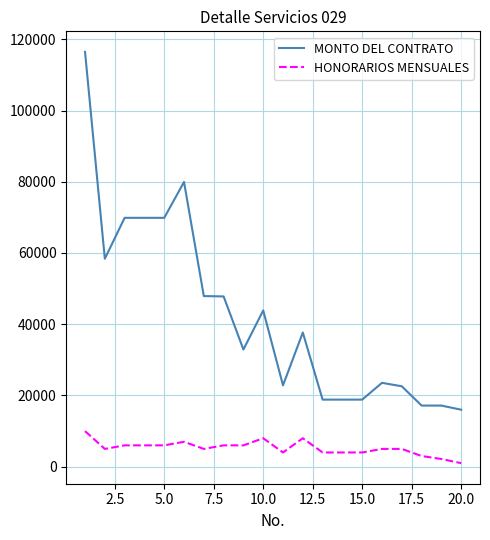

What is the difference between the second highest and second lowest values in the MONTO DEL CONTRATO series?

62768.8